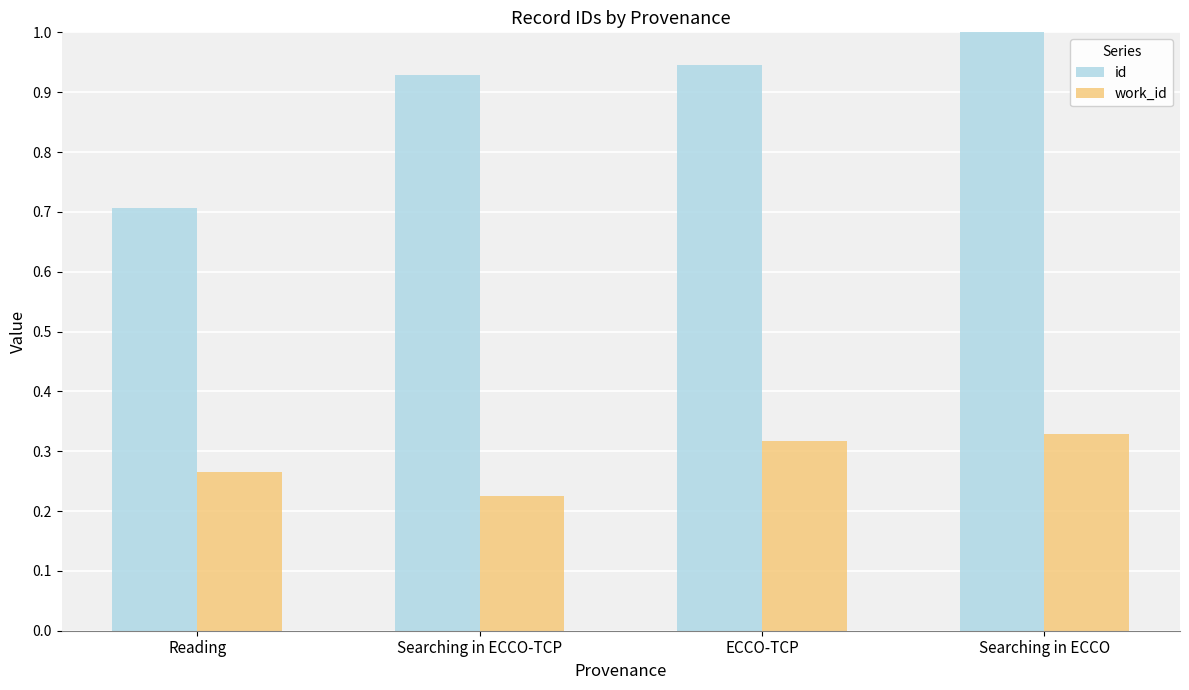

What is the difference between the highest and lowest values at Searching in ECCO?

0.7